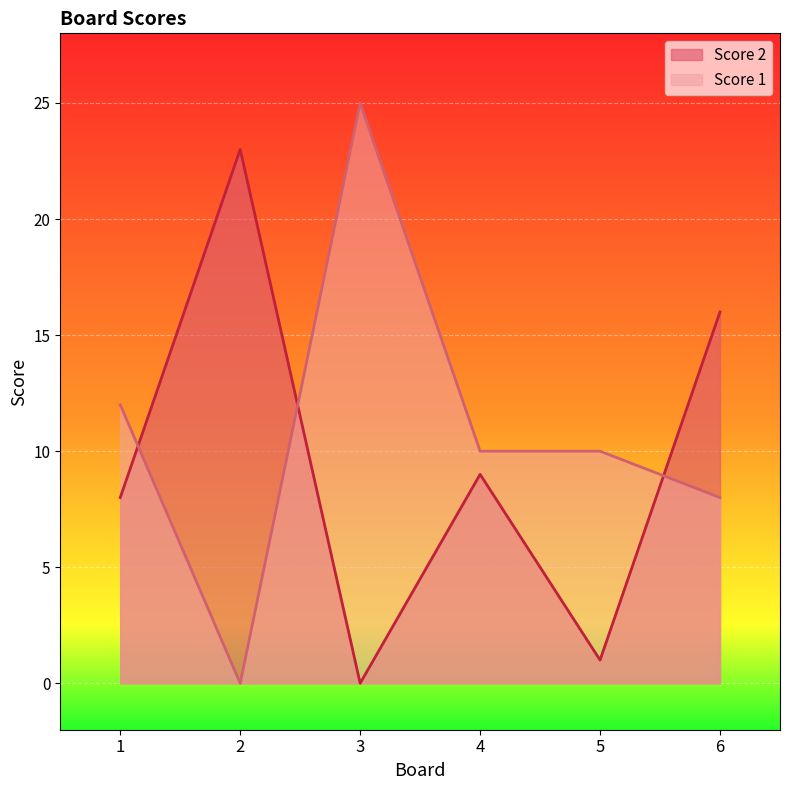

How many lines are shown in the chart?

2